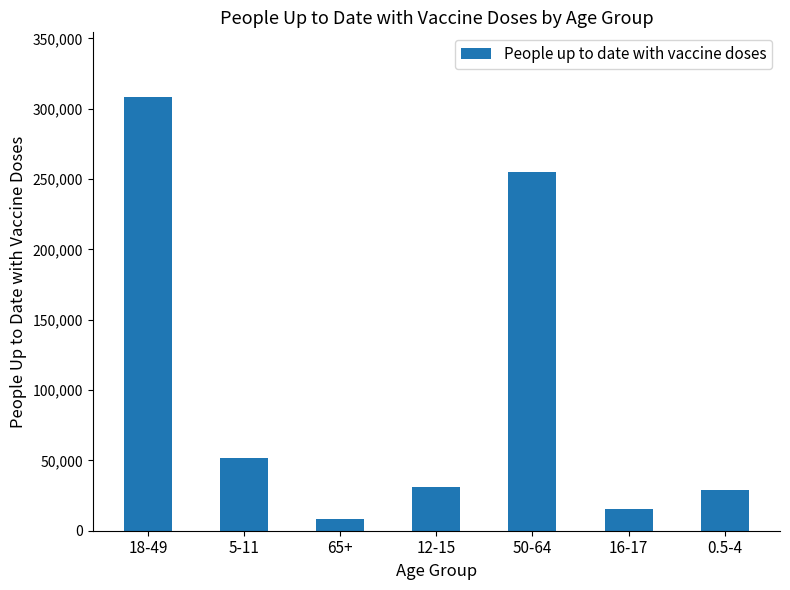

Approximately how many times larger is the value at 16-17 compared to 5-11?

0.3